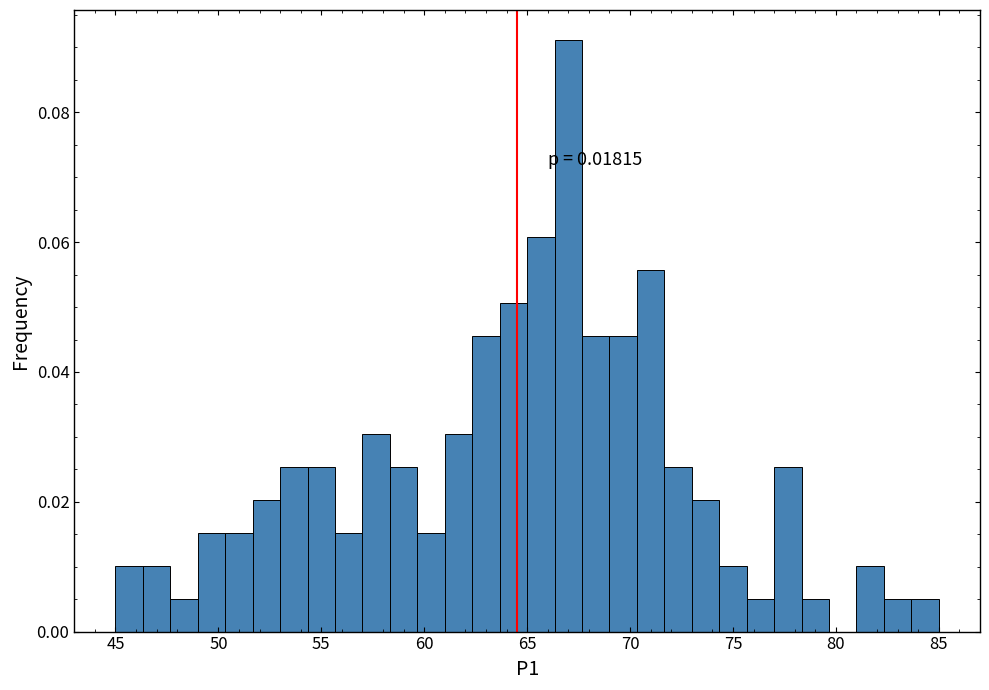

Around what value on the x-axis is the tallest bar? Give the approximate position of its centre, as read against the axis.

67.0